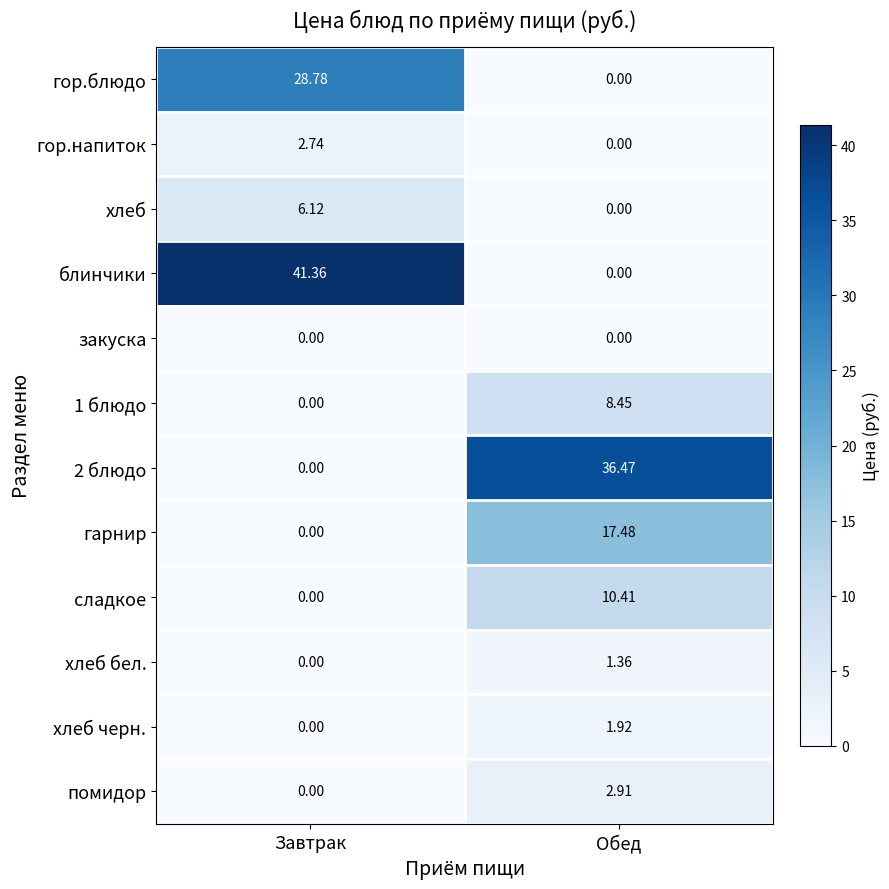

How many data points does each series have?

2